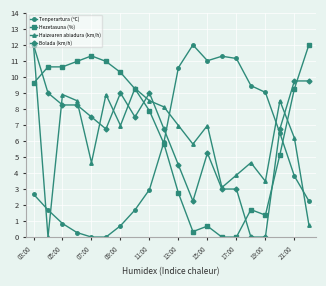

What is the value of the Tenperartura (ºC) point at the 10th from the left?

5.9